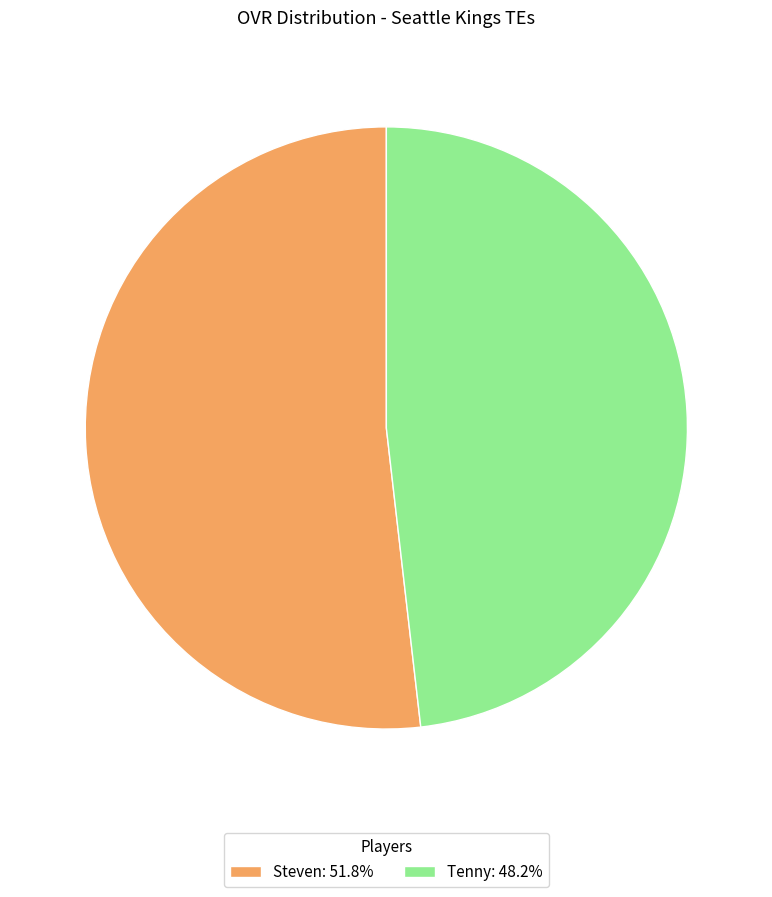

Approximately how many times larger is the value at Steven: 51.8% compared to Tenny: 48.2%?

1.1